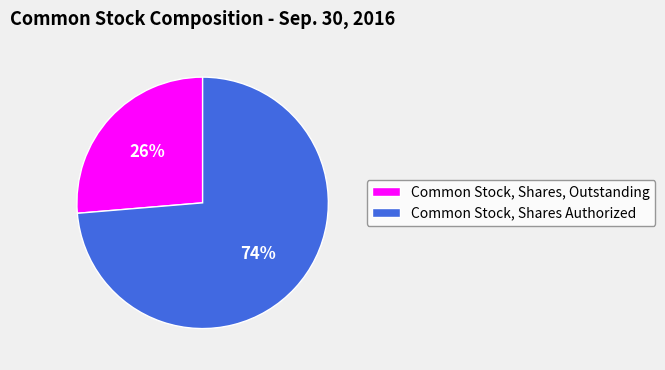

To the nearest percent, what portion does Common Stock, Shares Authorized represent?

74%